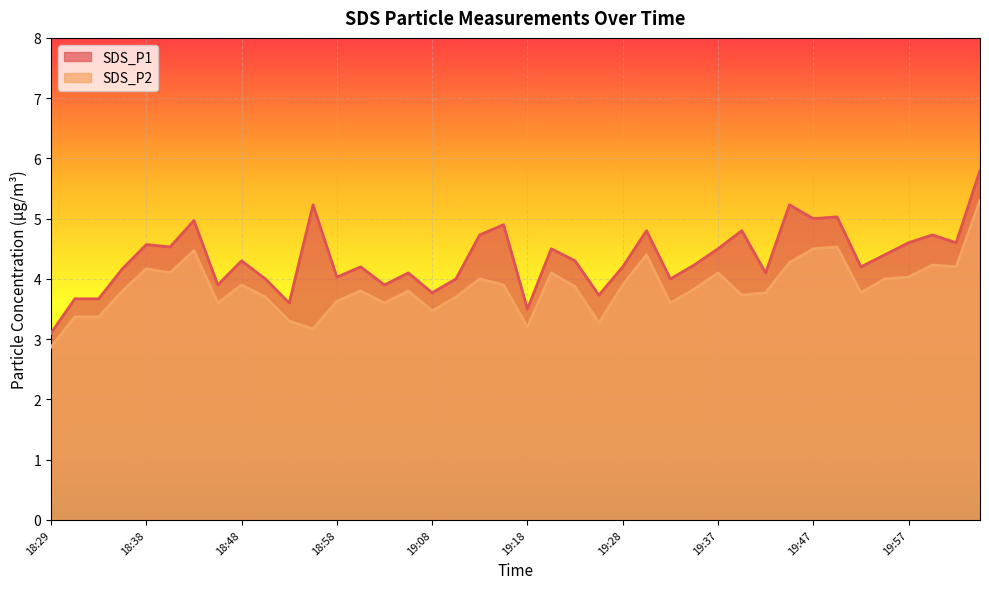

Does the chart display data point markers on the line(s)?

No